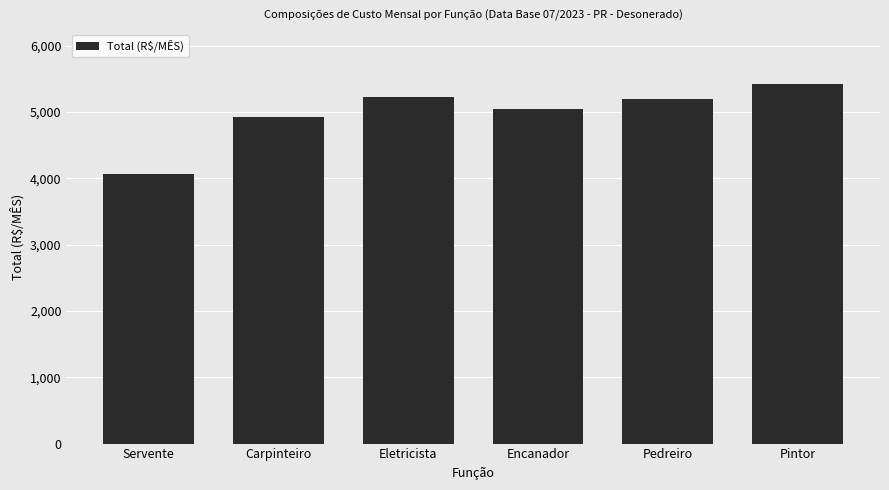

Which label corresponds to the smallest value in the chart?

Servente